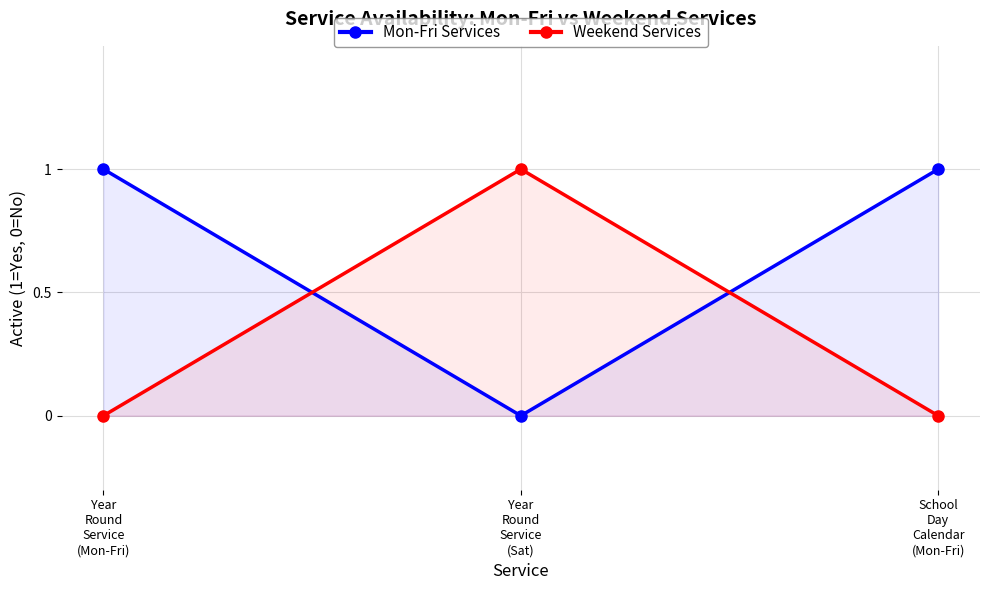

Which series has the largest total across all categories?

Mon-Fri Services